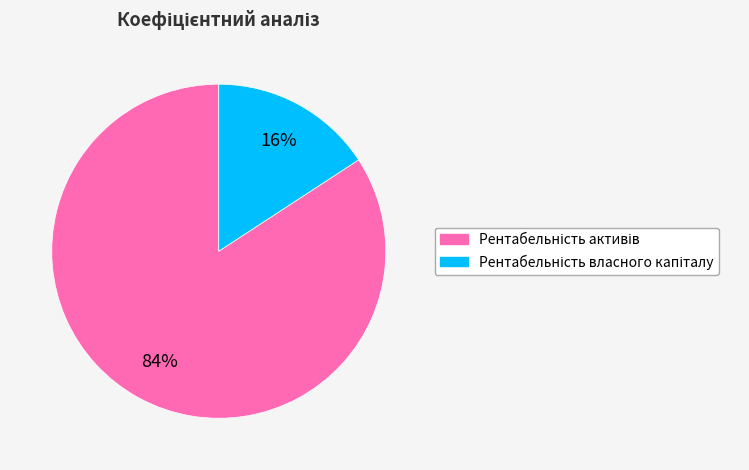

To the nearest percent, what is the difference between the largest and smallest slice percentages?

68%